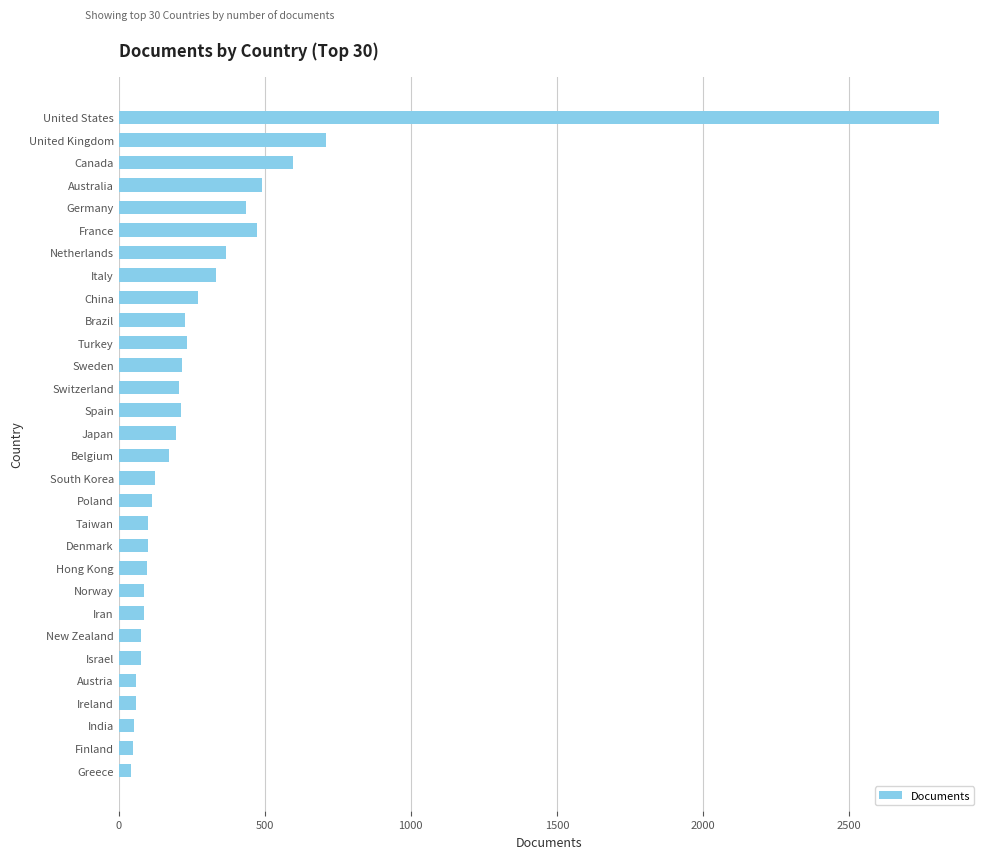

What is the difference between the second highest and minimum values?

668